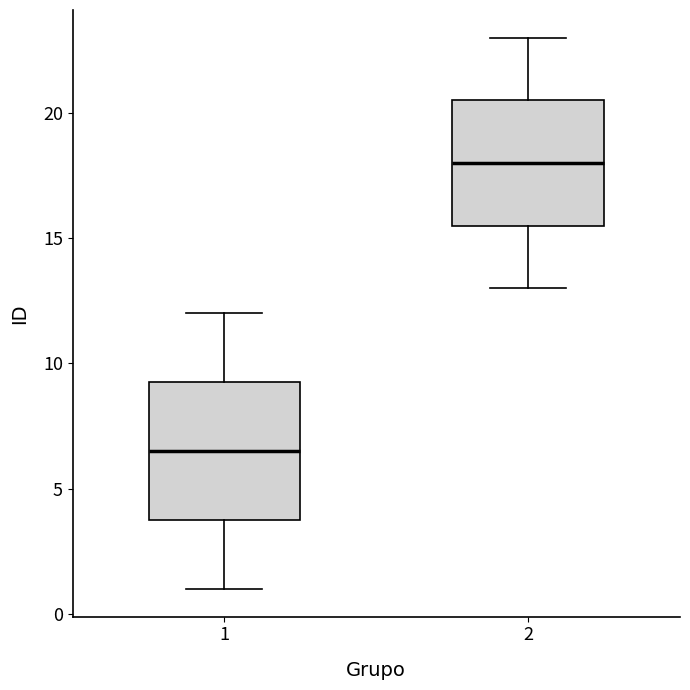

Where does the upper whisker of the box at x = 1 end on the y-axis? The values are not printed on the chart, so give them approximately, as read against the axis.

12.0